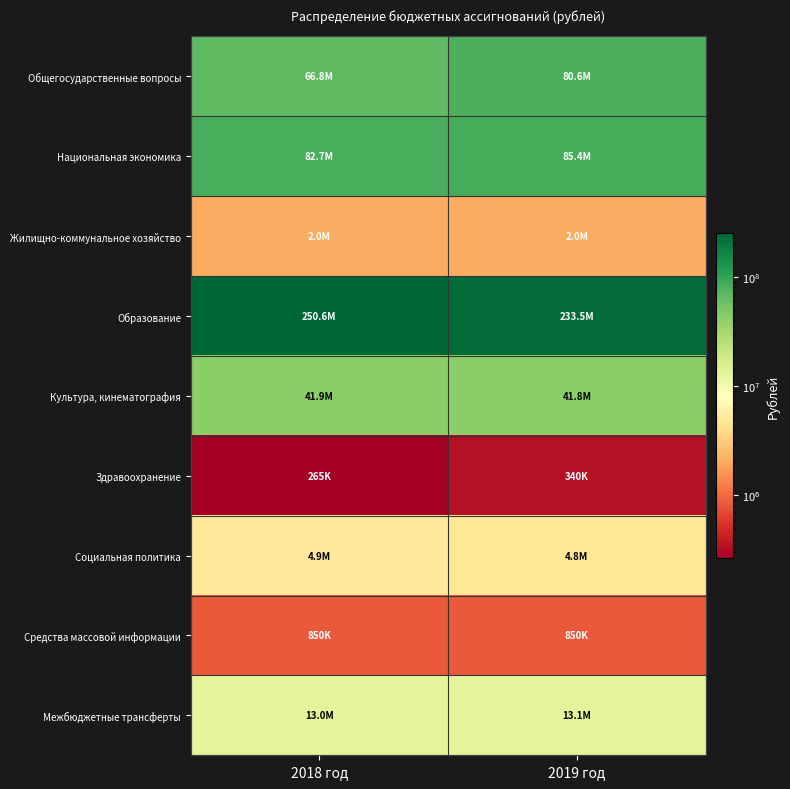

Which series has the largest total across all categories?

Образование